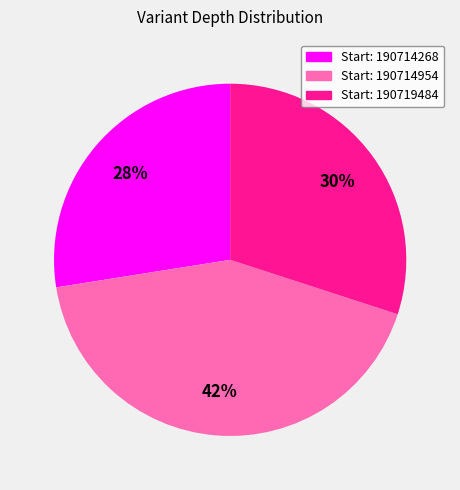

Count the number of slices in the pie.

3